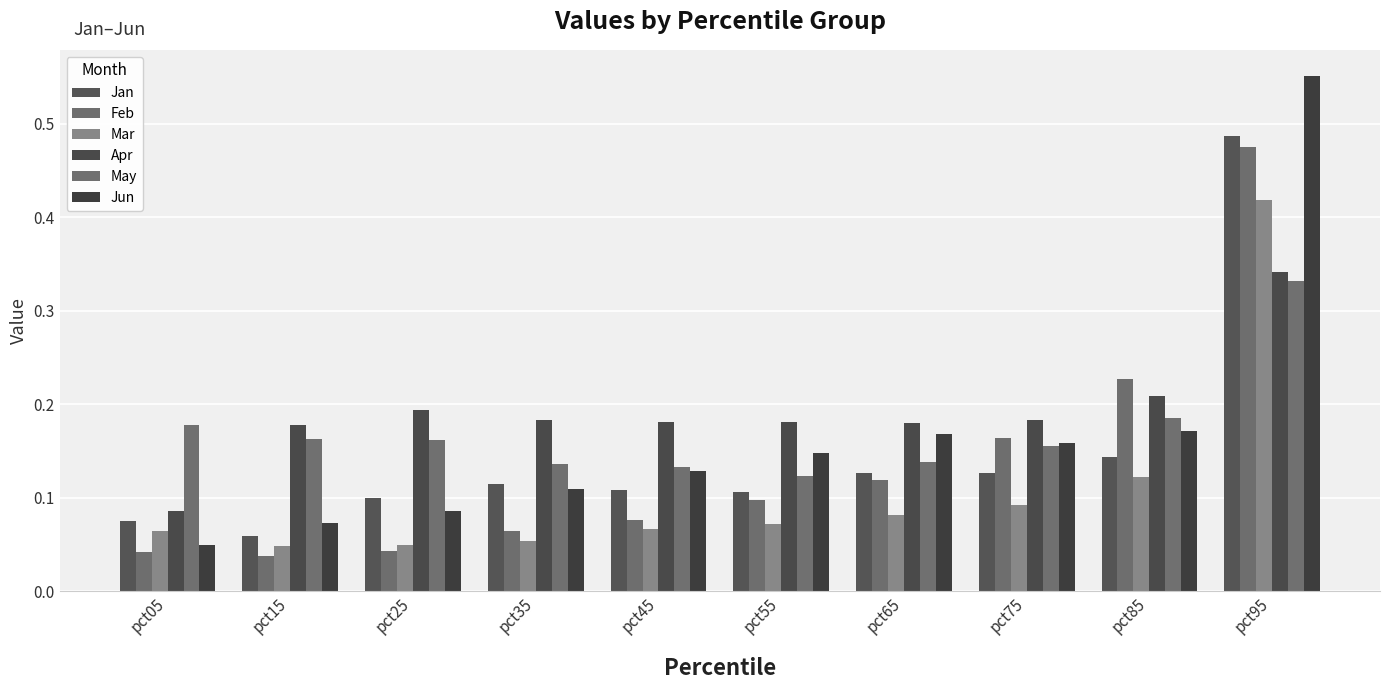

The Feb series shows 0.0 at pct25. True or false?

True